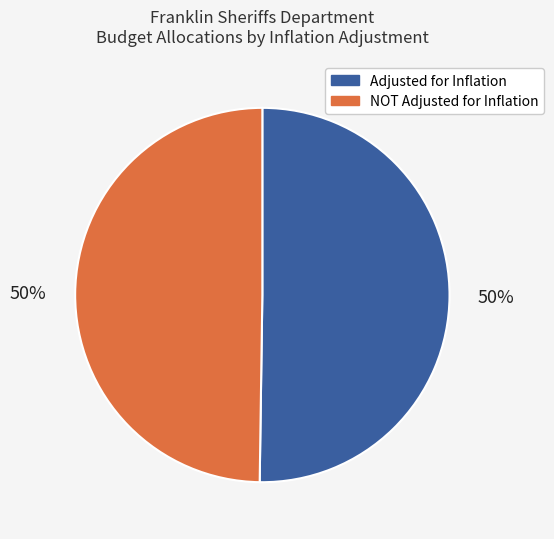

What percentage is the NOT Adjusted for Inflation slice, to the nearest percent?

50%